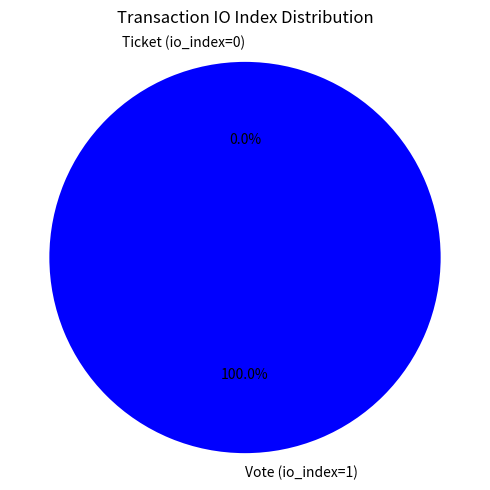

What is the change in value from Vote (io_index=1) to Ticket (io_index=0)?

-1